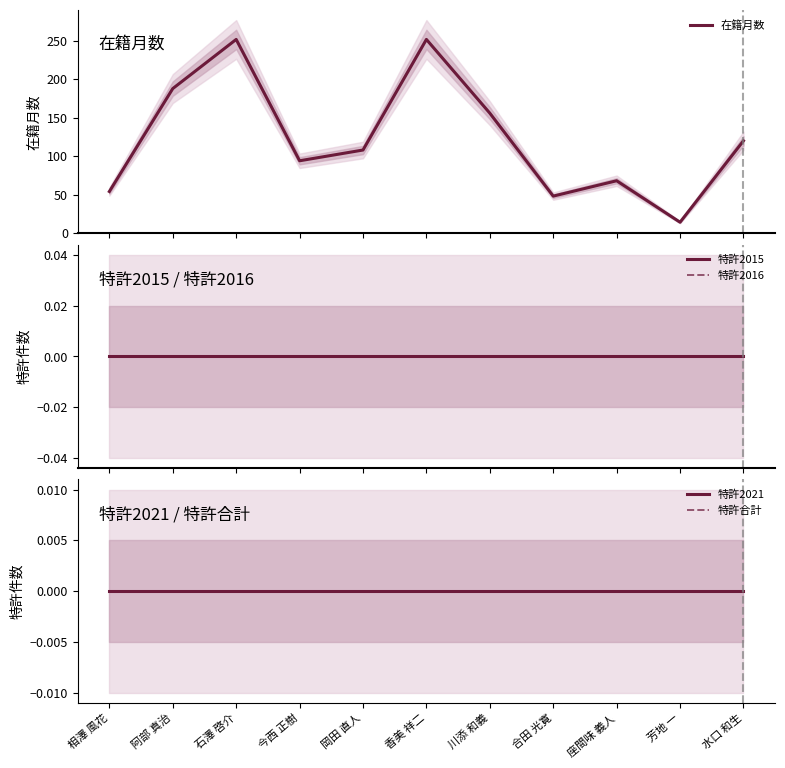

Reading left to right, transcribe all the data shown in this chart.

在籍月数: 54	188	252	94	108	252	156	48	68	14	120
特許2015: 0	0	0	0	0	0	0	0	0	0	0
特許2016: 0	0	0	0	0	0	0	0	0	0	0
特許2021: 0	0	0	0	0	0	0	0	0	0	0
特許合計: 0	0	0	0	0	0	0	0	0	0	0